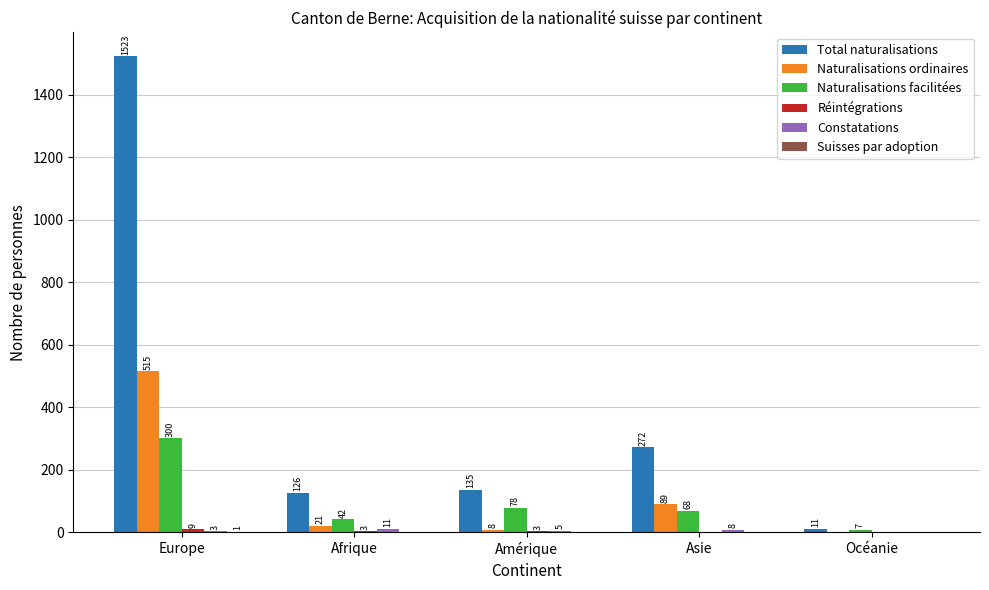

The Naturalisations ordinaires series shows 21 at Afrique. True or false?

True